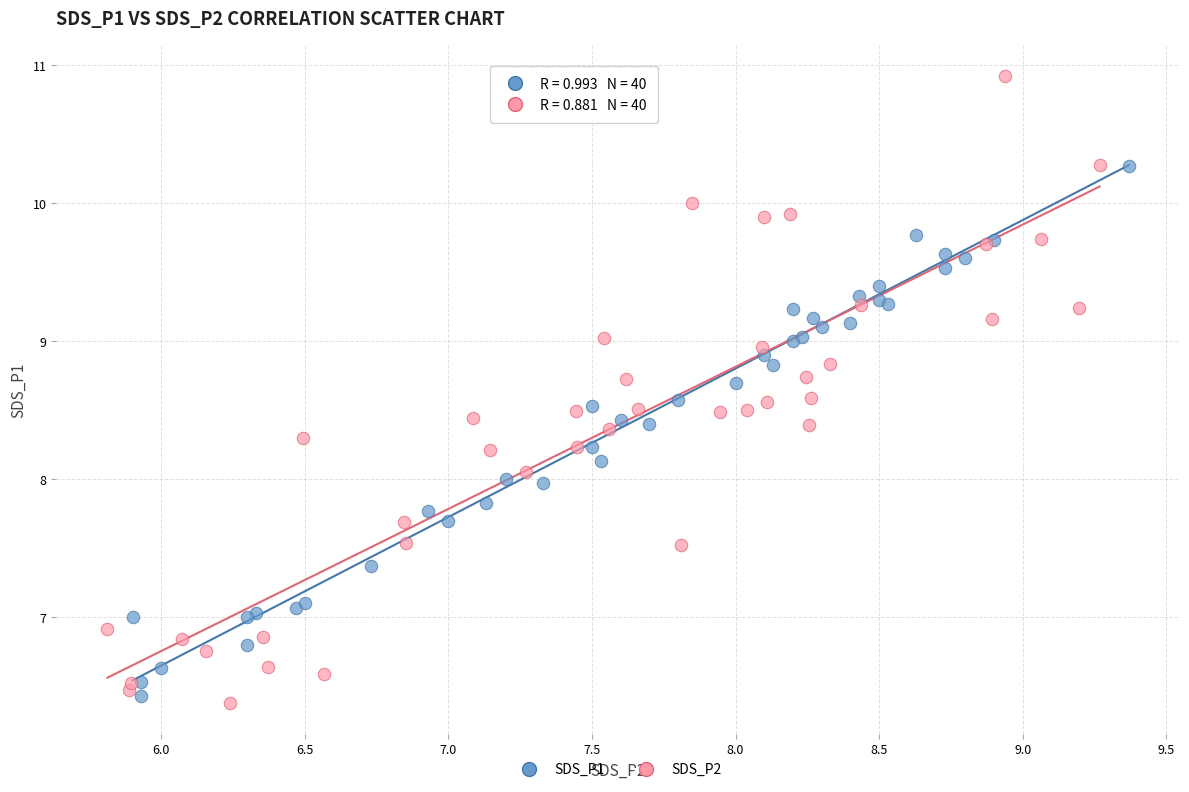

Which series has the widest spread of Y values?

SDS_P2